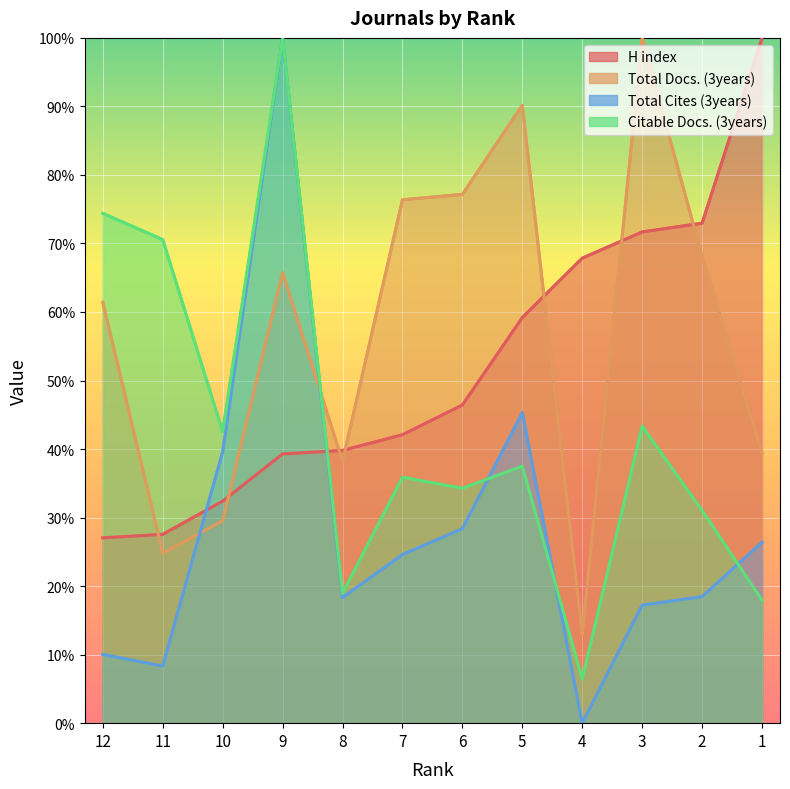

Reading right to left, extract all data points from this chart.

H index: 1=100.0	2=73.0	3=71.7	4=67.9	5=59.2	6=46.4	7=42.1	8=39.8	9=39.3	10=32.4	11=27.6	12=27.0
Total Docs. (3years): 1=39.4	2=68.1	3=100.0	4=13.0	5=90.2	6=77.2	7=76.4	8=38.2	9=65.7	10=29.5	11=24.8	12=61.4
Total Cites (3years): 1=26.4	2=18.5	3=17.2	4=0.0	5=45.3	6=28.4	7=24.6	8=18.3	9=100.0	10=39.6	11=8.3	12=10.0
Citable Docs. (3years): 1=17.9	2=31.0	3=43.3	4=6.5	5=37.5	6=34.3	7=35.9	8=19.0	9=100.0	10=42.5	11=70.6	12=74.4